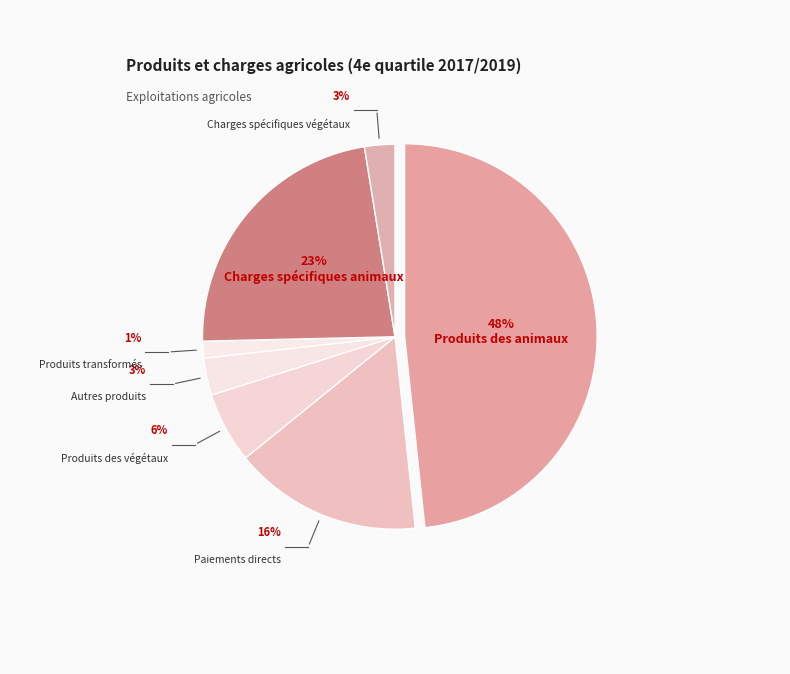

How many slices are in this pie chart?

7